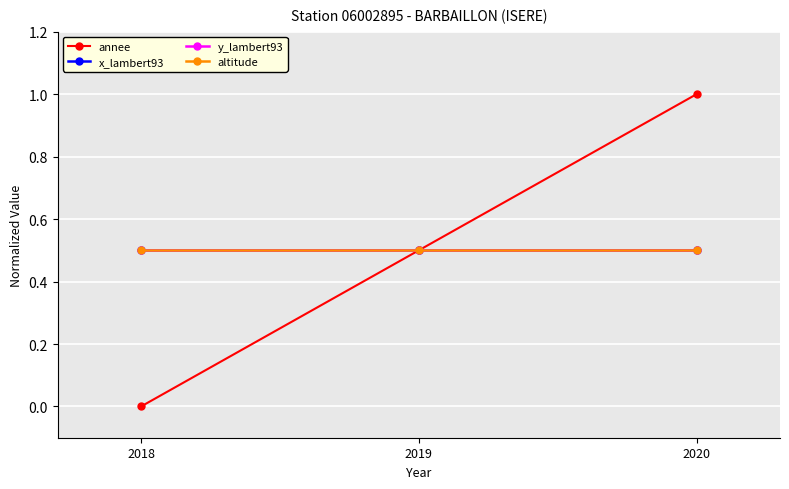

Does the chart have visible grid lines?

Yes